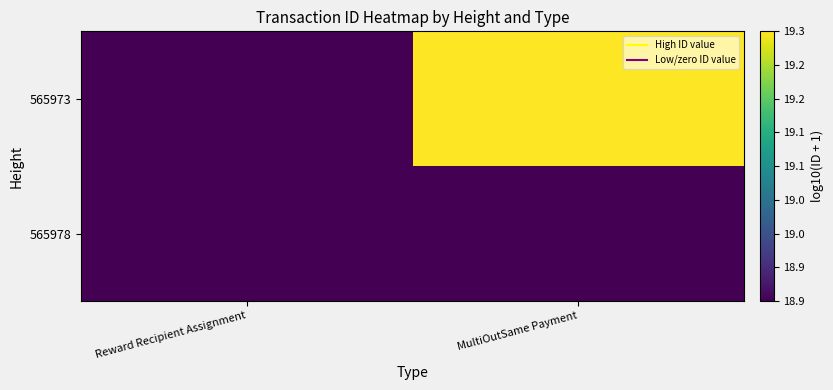

Which label corresponds to the smallest value in the chart?

Reward Recipient Assignment